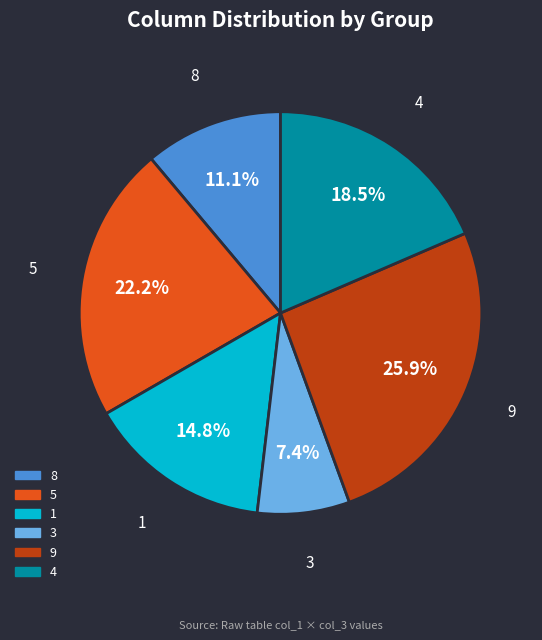

Is there a majority slice in this chart?

No